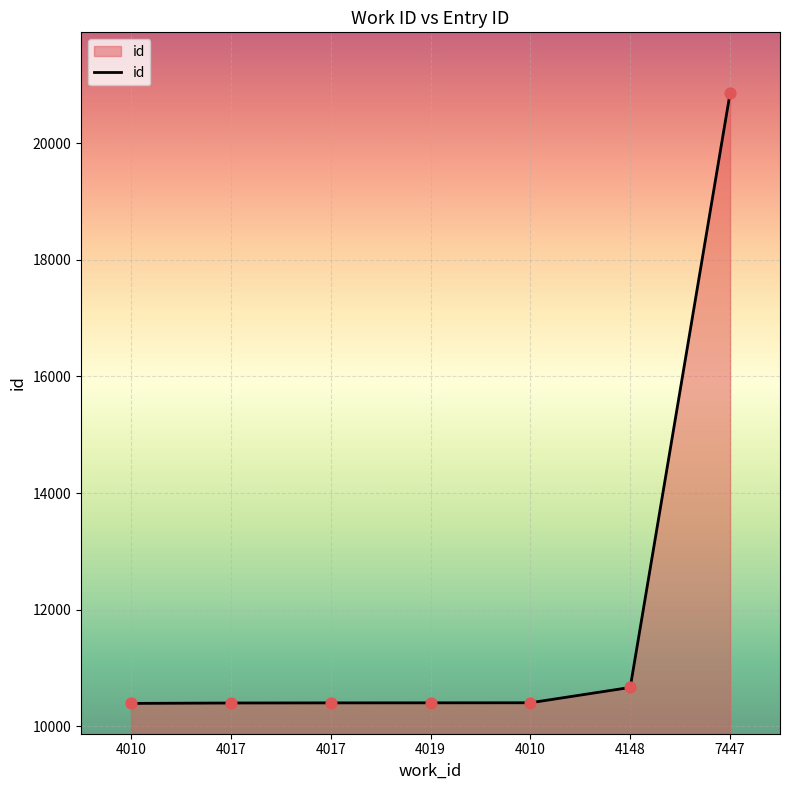

How many lines are shown in the chart?

1